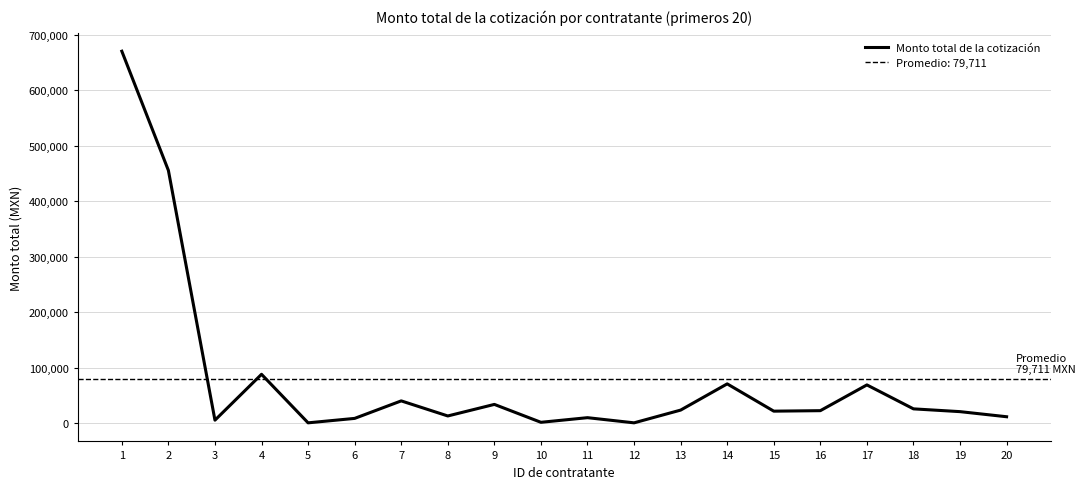

List the labels in order of value, smallest first.

5, 12, 10, 3, 6, 11, 20, 8, 19, 15, 16, 13, 18, 9, 7, 17, 14, 4, 2, 1